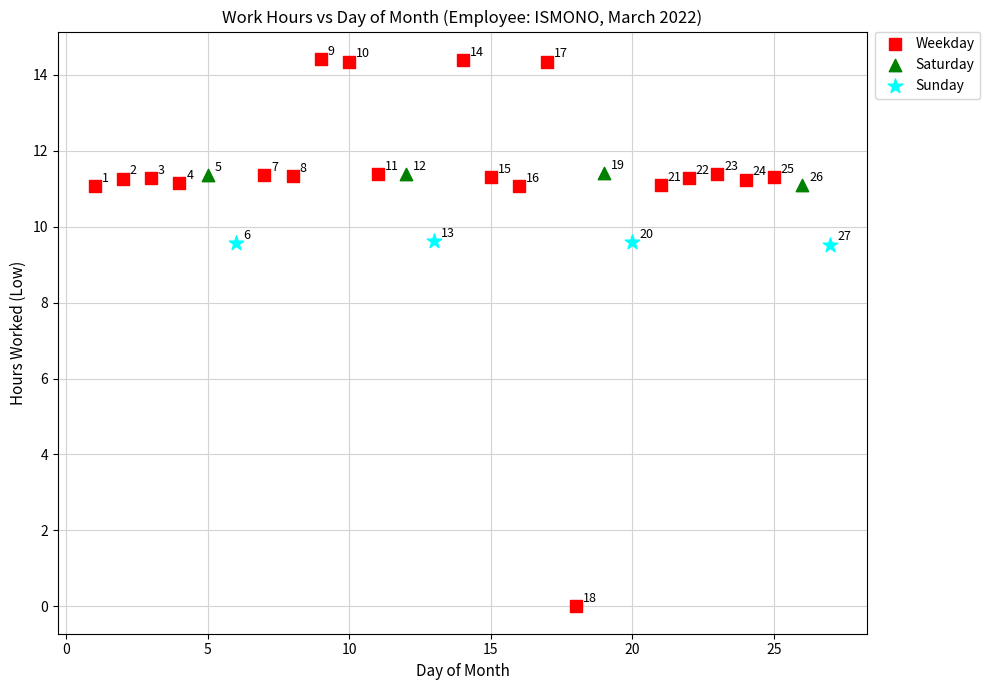

Which series contains the highest Y value?

Weekday